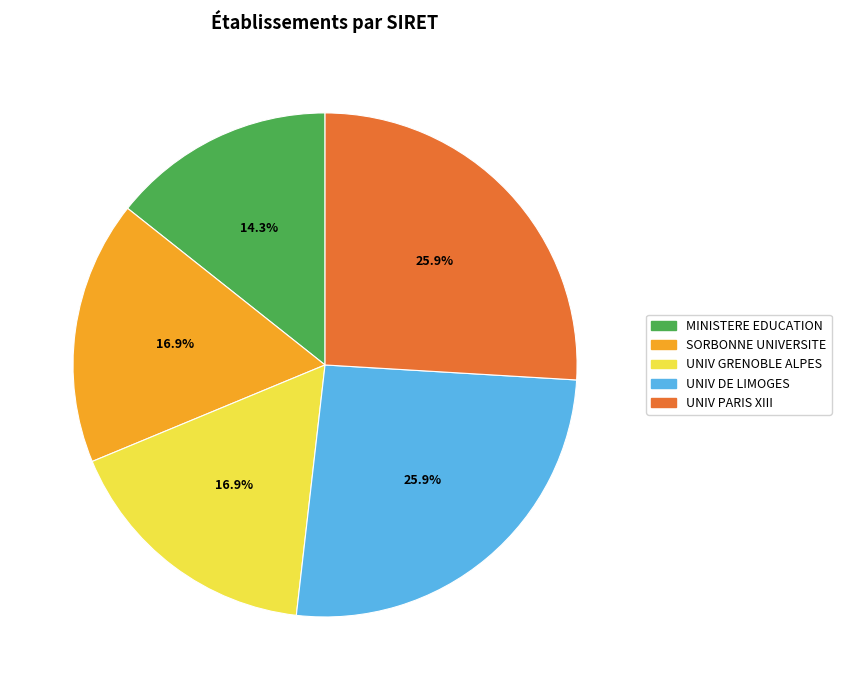

Is there a majority slice in this chart?

No